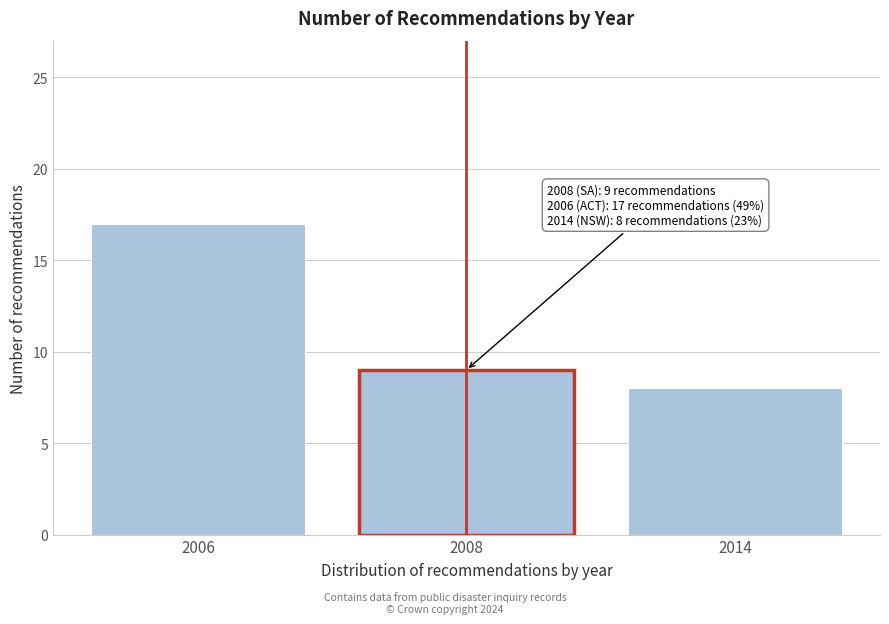

Reading right to left, list all the values displayed in this chart.

8	9	17